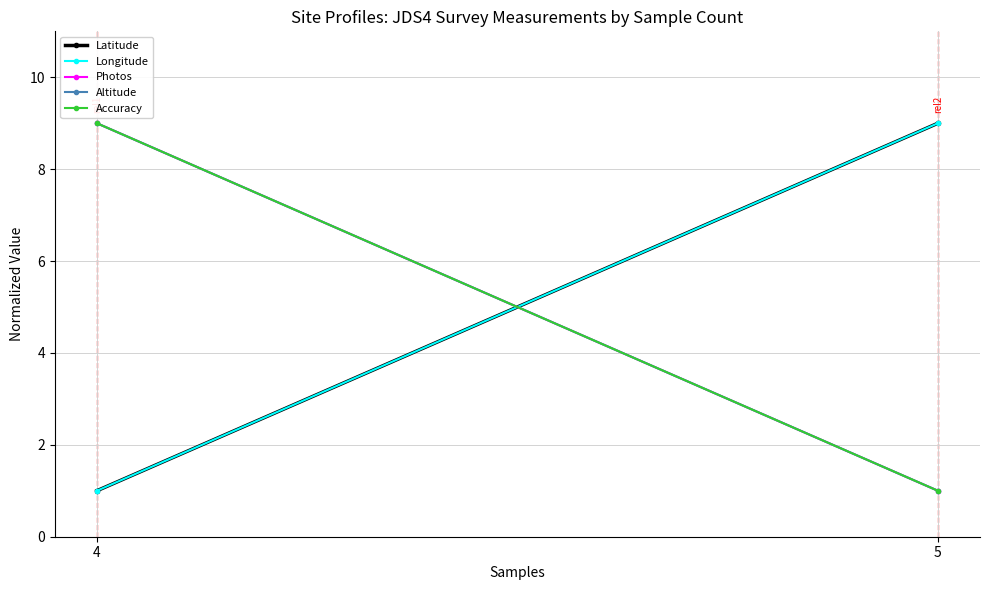

What is the difference between the highest and lowest values at 5?

8